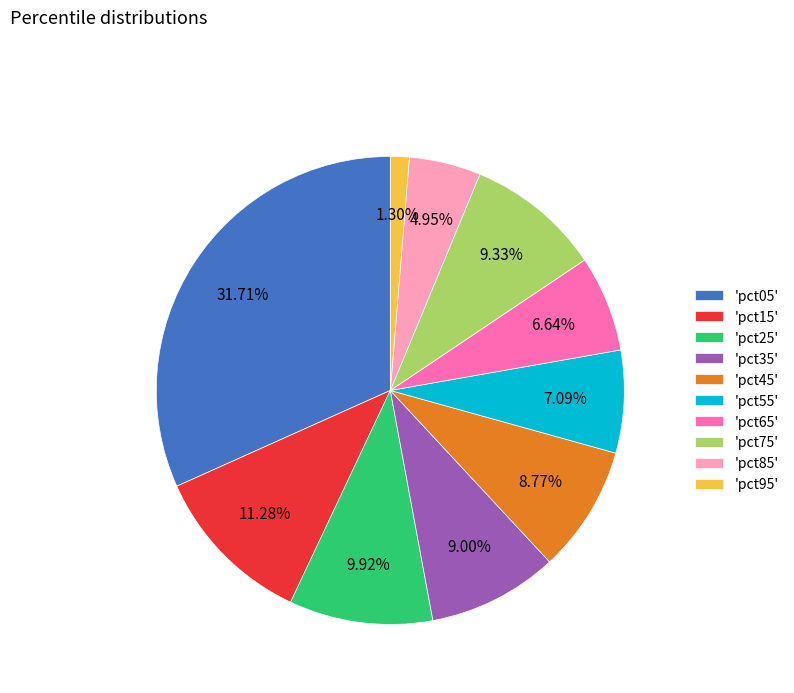

Which category has the biggest portion of the pie?

'pct05'